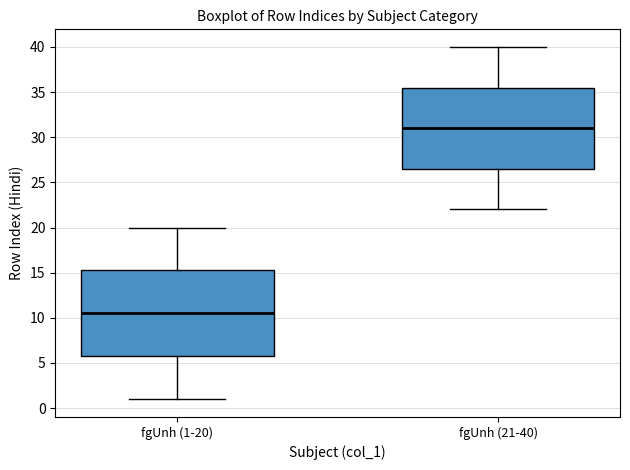

Reading left to right, read every box against the y-axis: the position of its median line, the range the box covers, and the ends of its whiskers. The values are not printed on the chart, so give them approximately, as read against the axis.

fgUnh (1-20): median 10.5, box 6.0 to 15.5, whiskers 1.0 to 20.0
fgUnh (21-40): median 31.0, box 26.5 to 35.5, whiskers 22.0 to 40.0